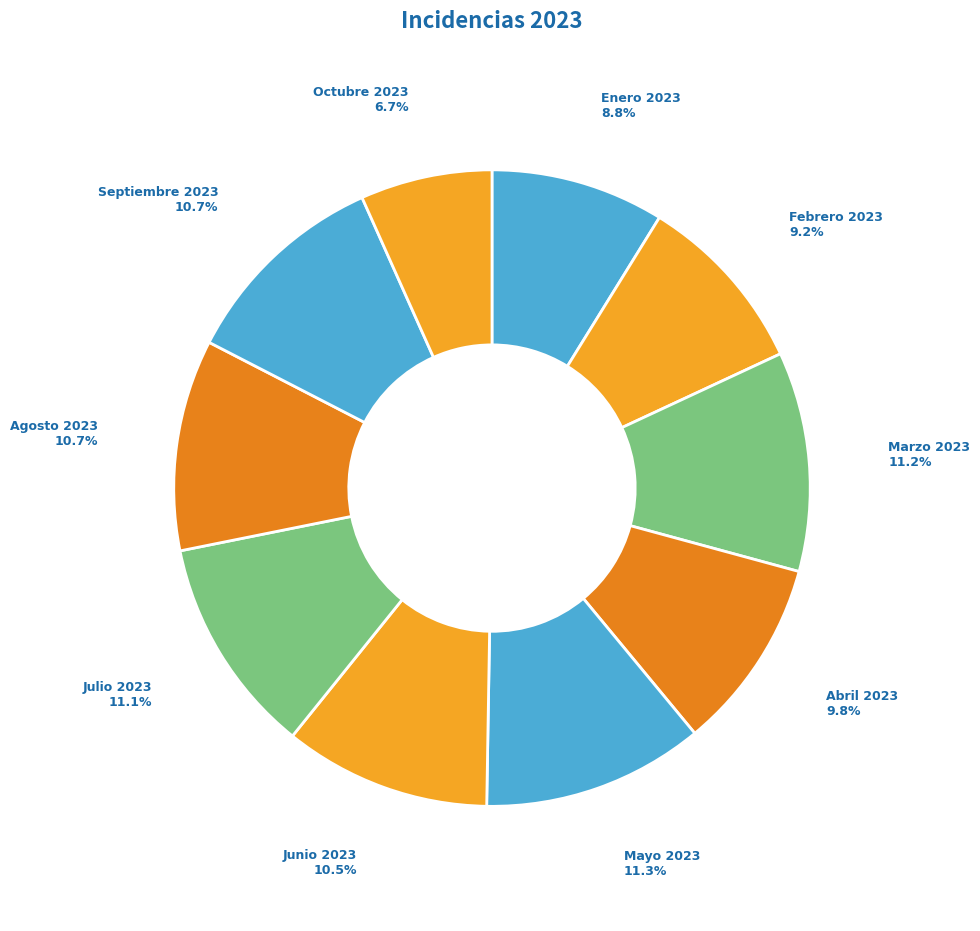

Which category has the smallest portion of the pie?

Octubre 2023